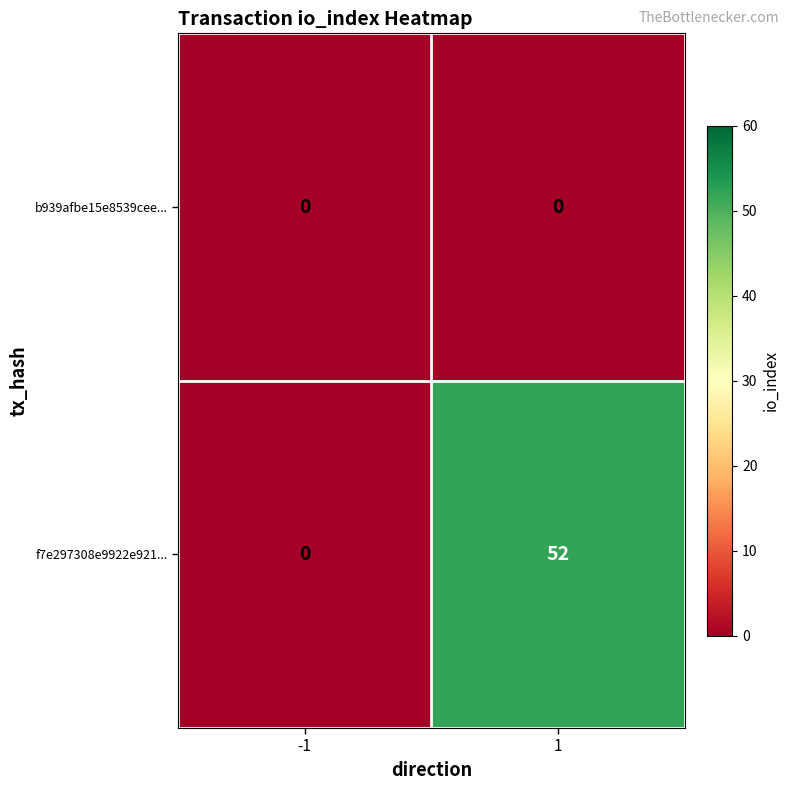

Reading left to right, list all the values displayed in this chart.

b939afbe15e8539cee...: 0	0
f7e297308e9922e921...: 0	52